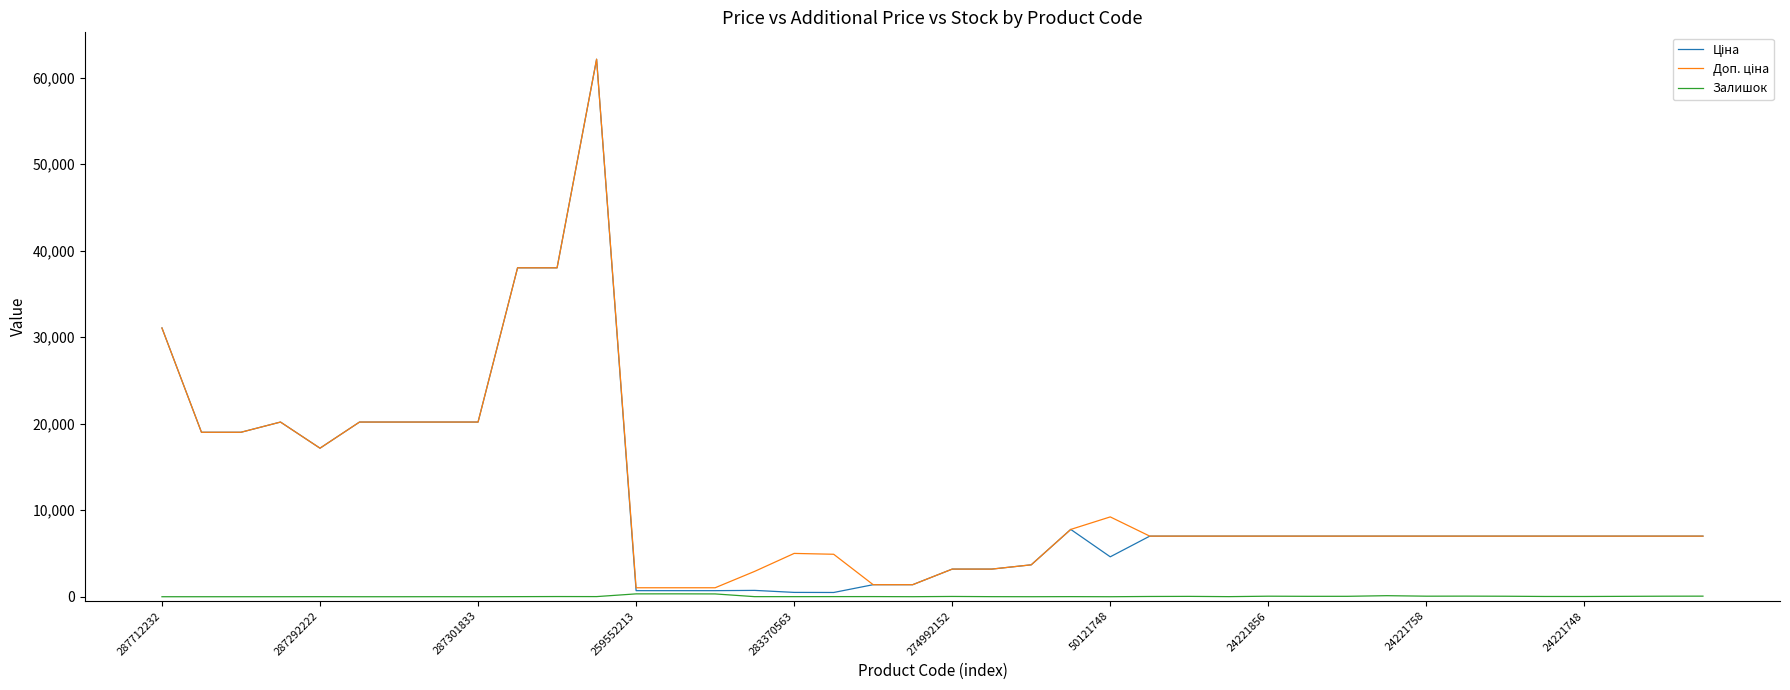

What is the maximum value shown in the chart?

62116.9